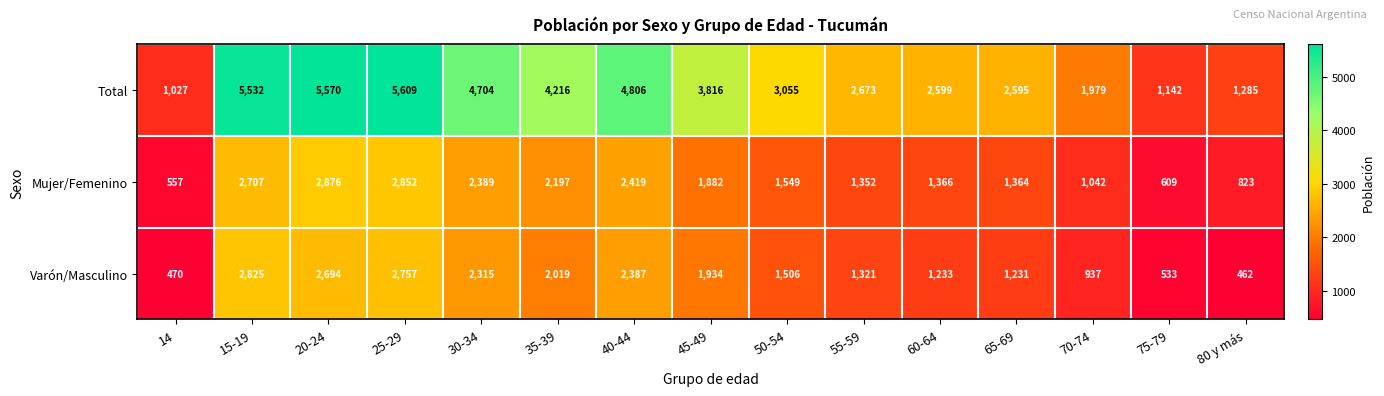

Which series has the largest total across all categories?

Total